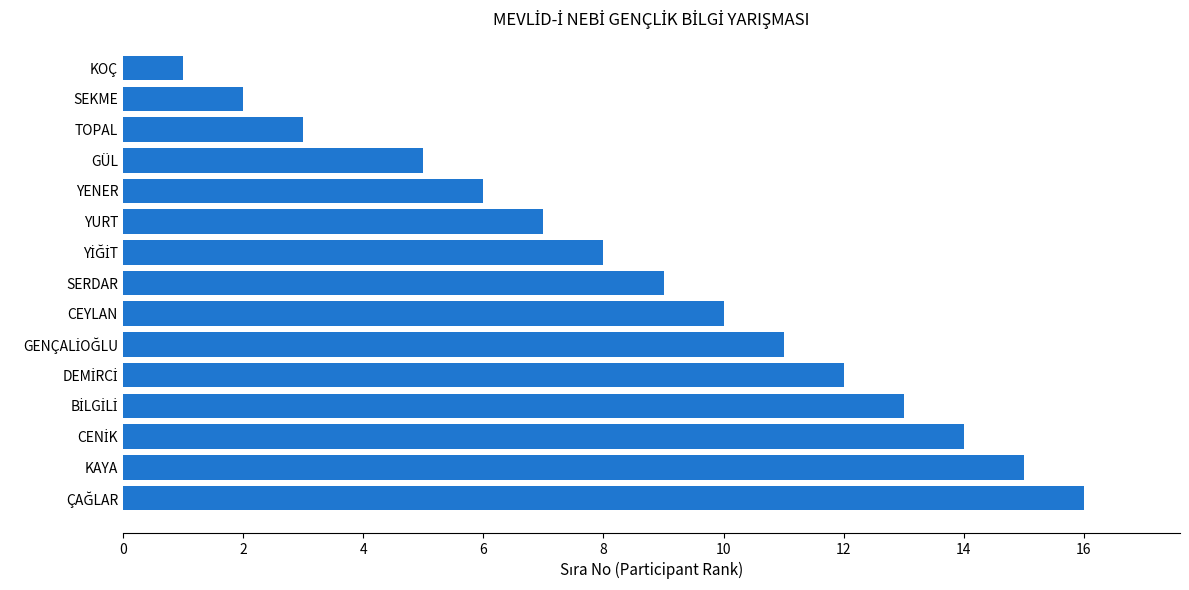

Is it true that the value at ÇAĞLAR is 7?

False